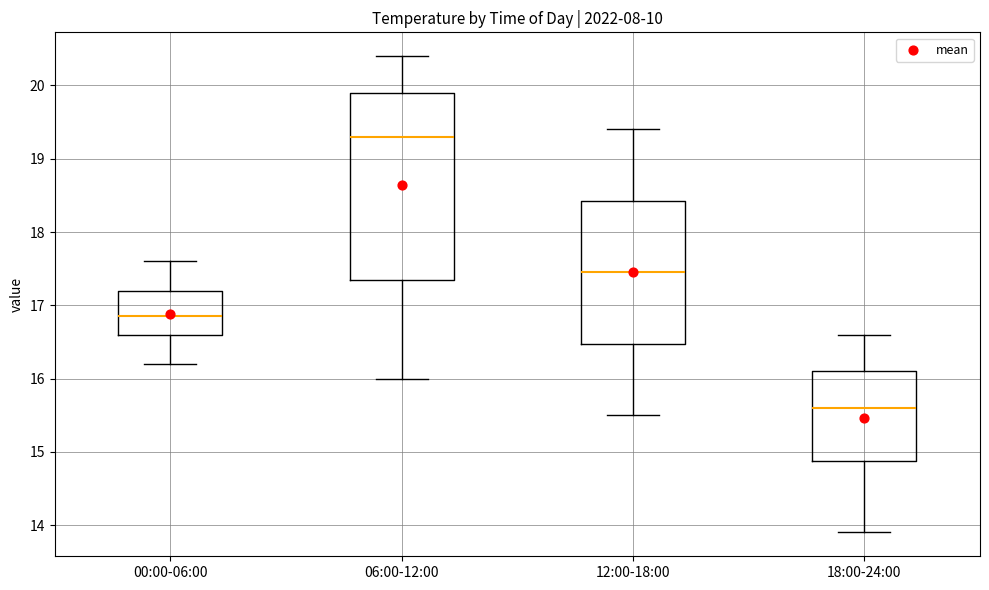

Reading left to right, read every box against the y-axis: the position of its median line, the range the box covers, and the ends of its whiskers. The values are not printed on the chart, so give them approximately, as read against the axis.

00:00-06:00: median 16.9, box 16.6 to 17.2, whiskers 16.2 to 17.6
06:00-12:00: median 19.3, box 17.4 to 19.9, whiskers 16.0 to 20.4
12:00-18:00: median 17.5, box 16.5 to 18.4, whiskers 15.5 to 19.4
18:00-24:00: median 15.6, box 14.9 to 16.1, whiskers 13.9 to 16.6